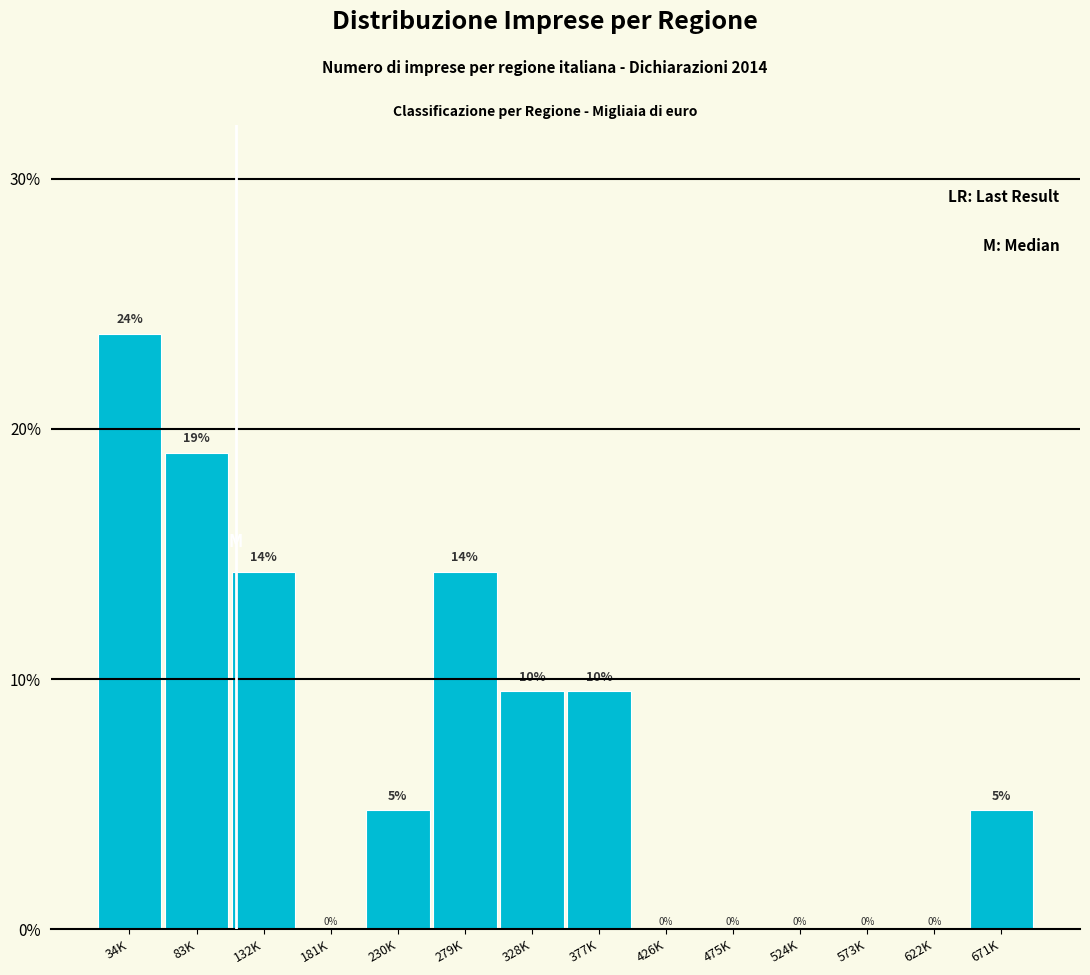

The chart shows a value of 23.8 at 34K. True or false?

True